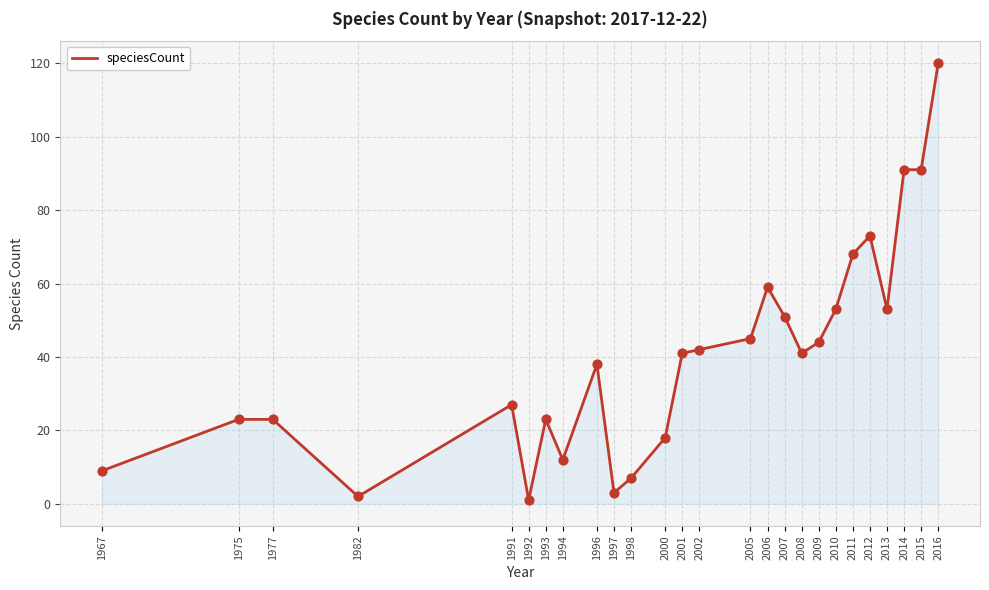

What is the ratio of the value at 2007 to the value at 2010?

1.0